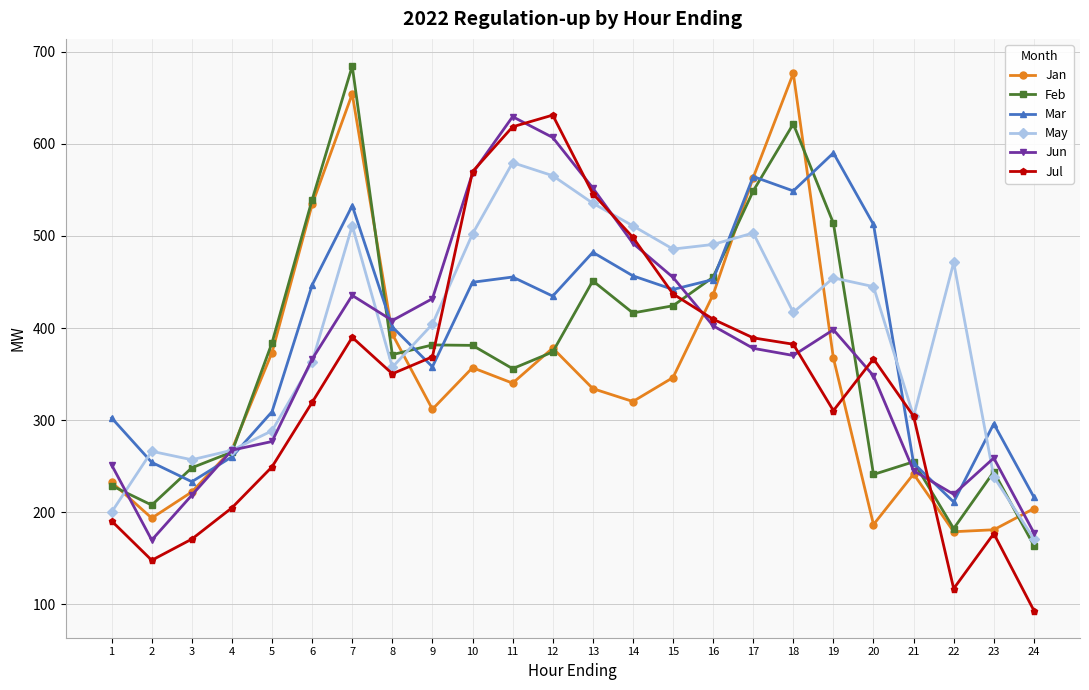

Does the chart have visible grid lines?

Yes